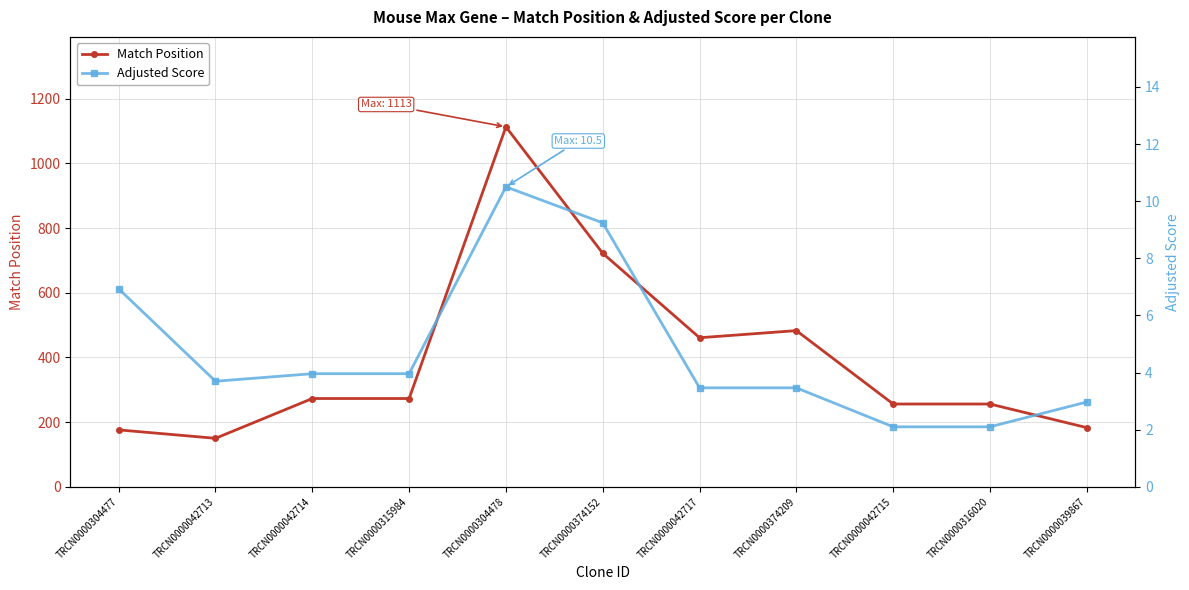

At TRCN0000316020, list the series in order from smallest to largest.

Adjusted Score, Match Position